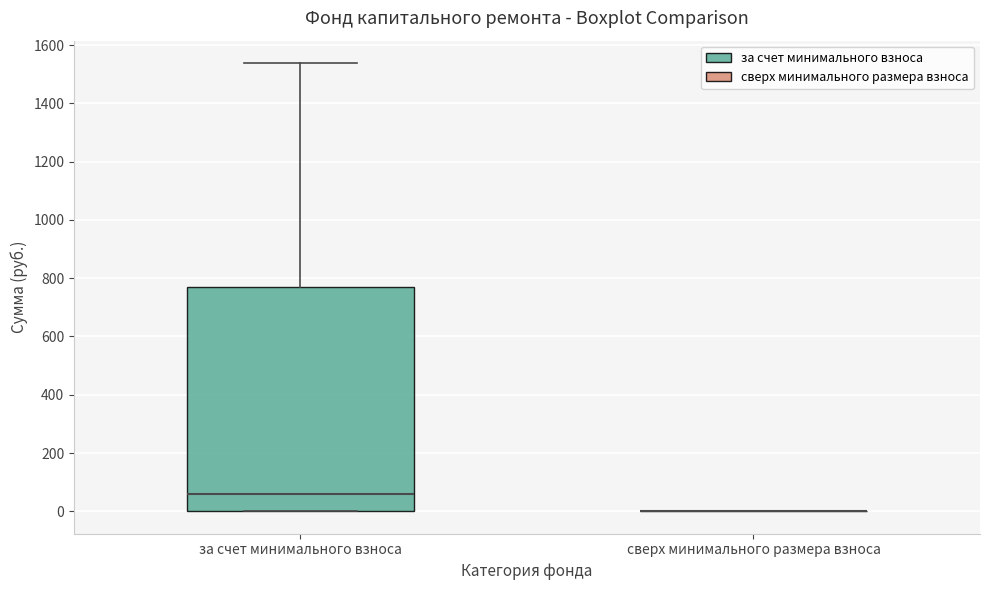

Reading left to right, transcribe this box plot: for each box, give where its median line is, the range the box spans, and where its two whiskers end, as read against the y-axis. The values are not printed on the chart, so give them approximately, as read against the axis.

за счет минимального взноса: median 60, box 0 to 760, whiskers 0 to 1540
сверх минимального размера взноса: box collapsed to a line at 0, whiskers 0 to 0